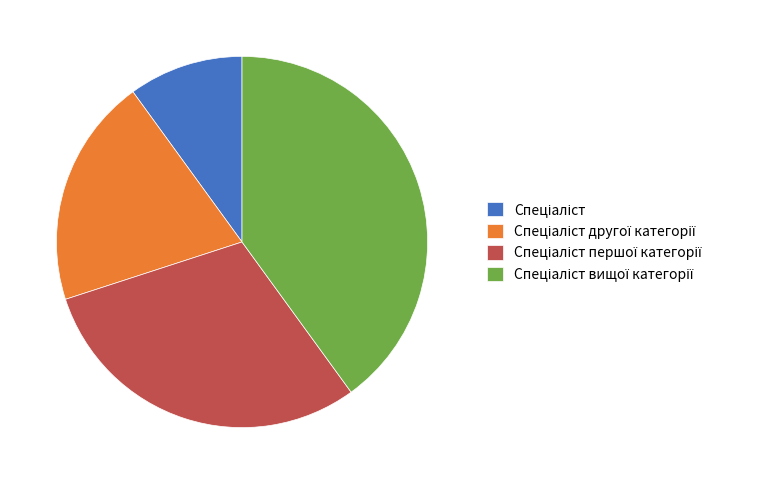

Is there any slice that represents more than half of the pie?

No